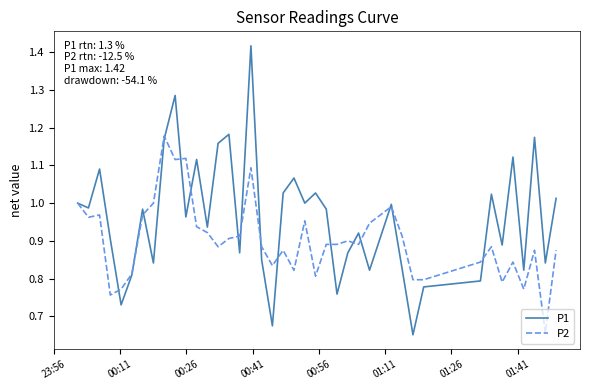

Which series has the largest total across all categories?

P1